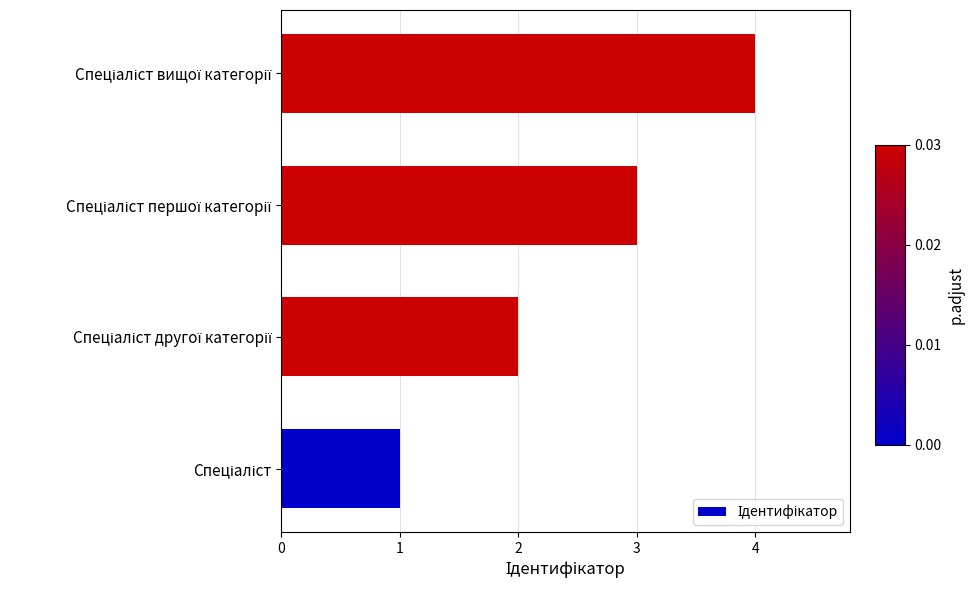

Count the values in the range 2 to 4.

3